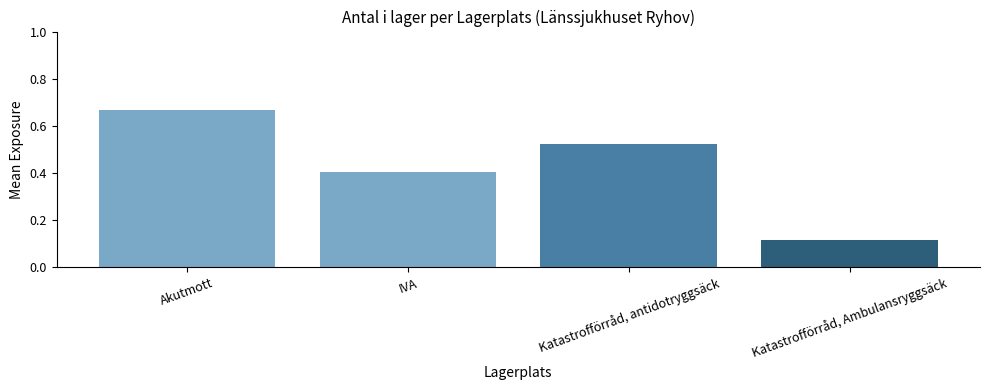

True or false: the data shows 0.2 at Katastrofförråd, antidotryggsäck.

False